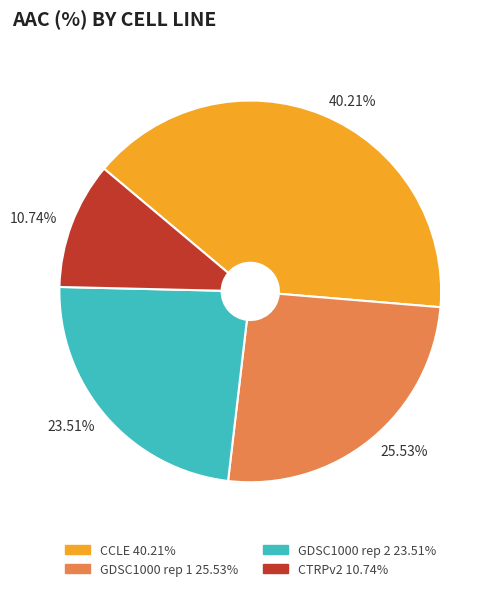

What is the largest slice in the pie chart?

CCLE